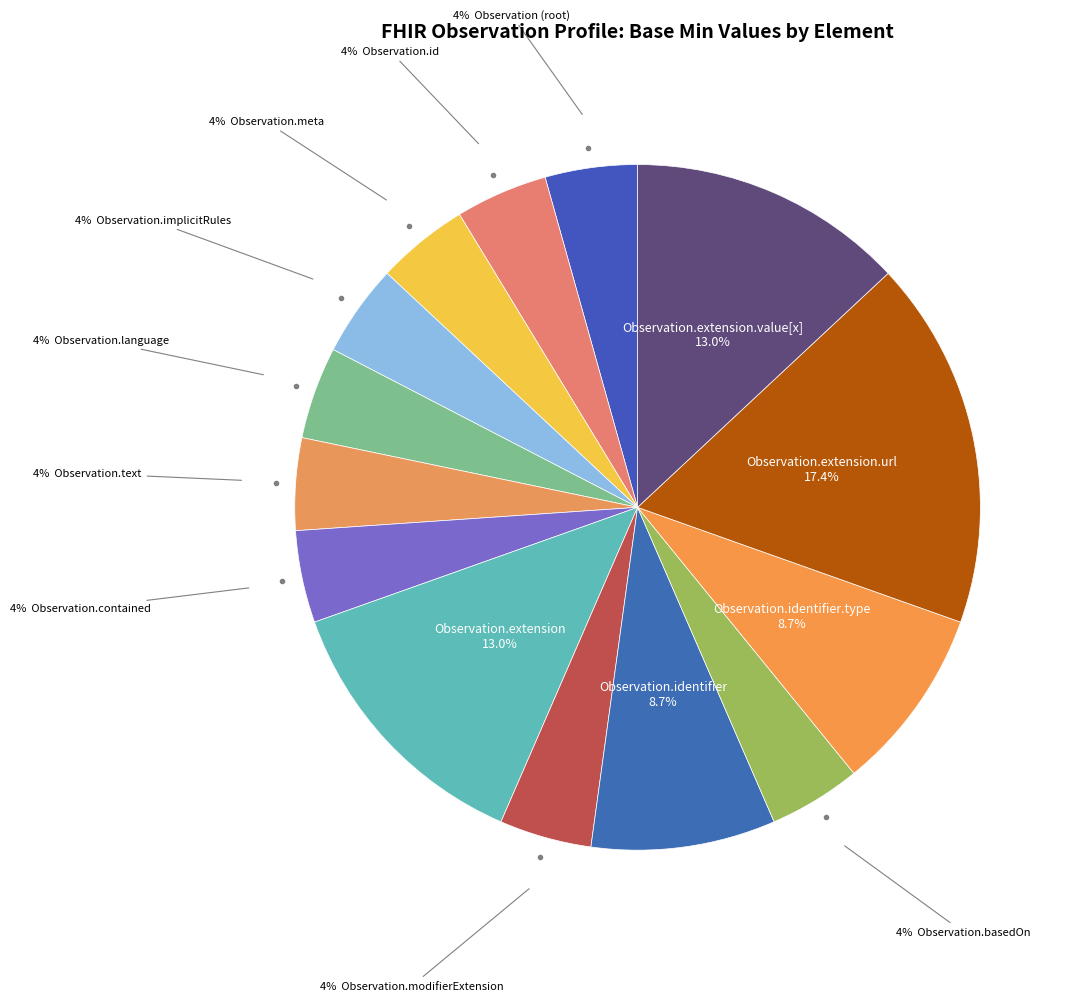

Count the number of slices in the pie.

14